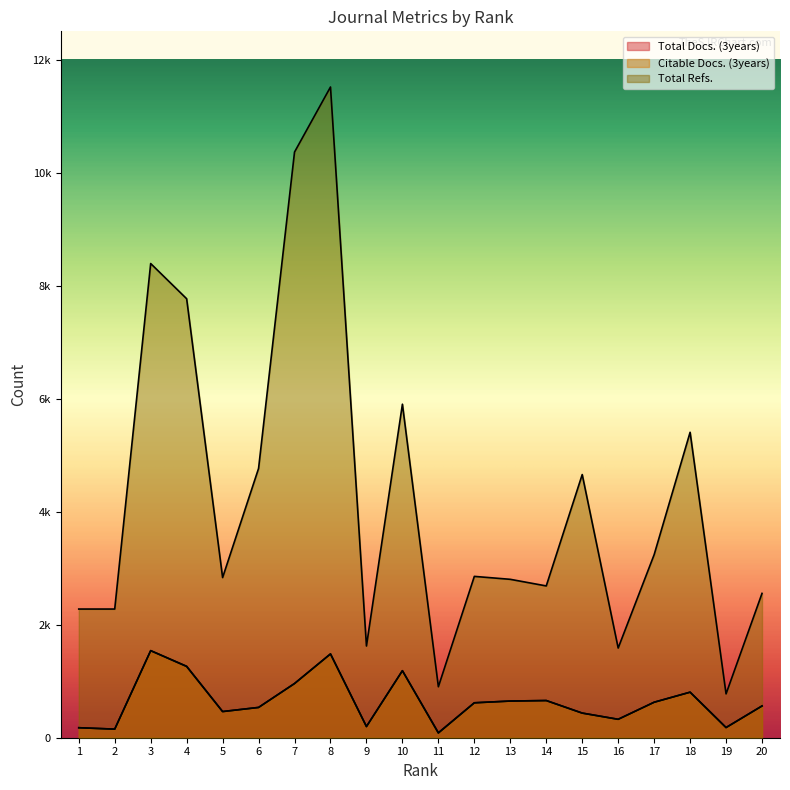

What is the total value across all series at 10?

8274